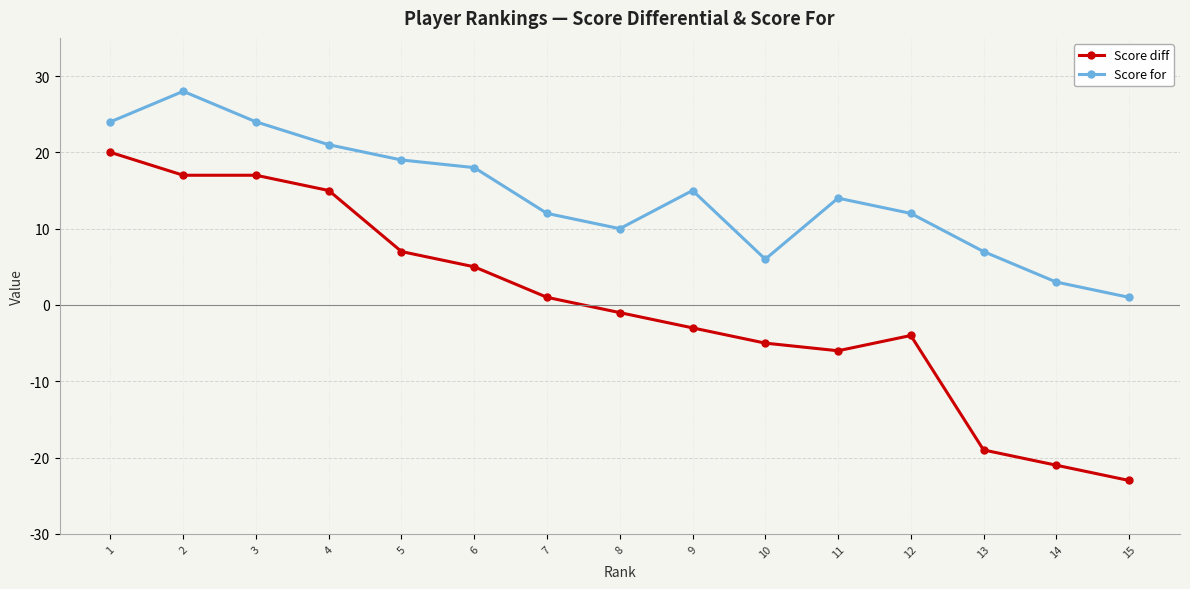

Does the chart display data point markers on the line(s)?

Yes